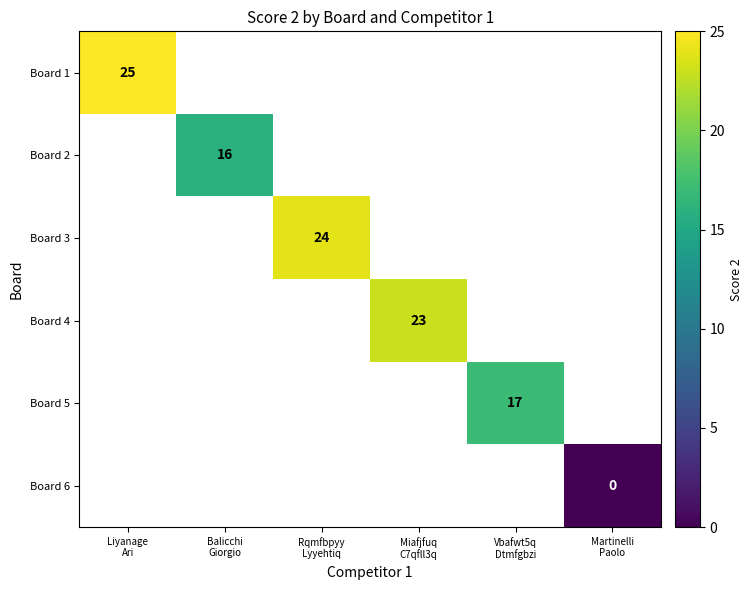

How many distinct data groups are displayed?

6